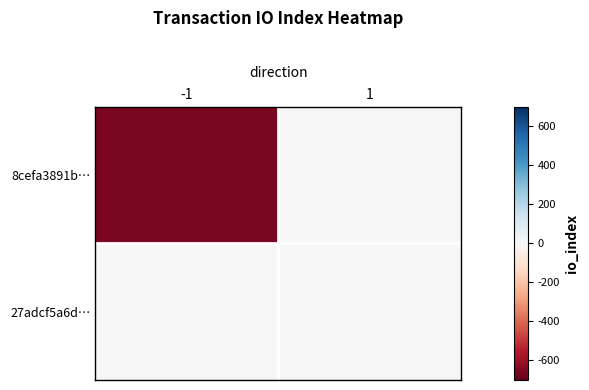

List the series in order of their overall mean, highest first.

27adcf5a6d…, 8cefa3891b…